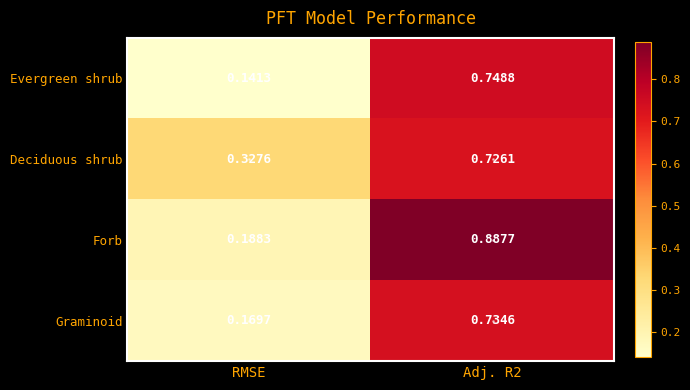

At which category does the chart reach its peak across all series?

Adj. R2